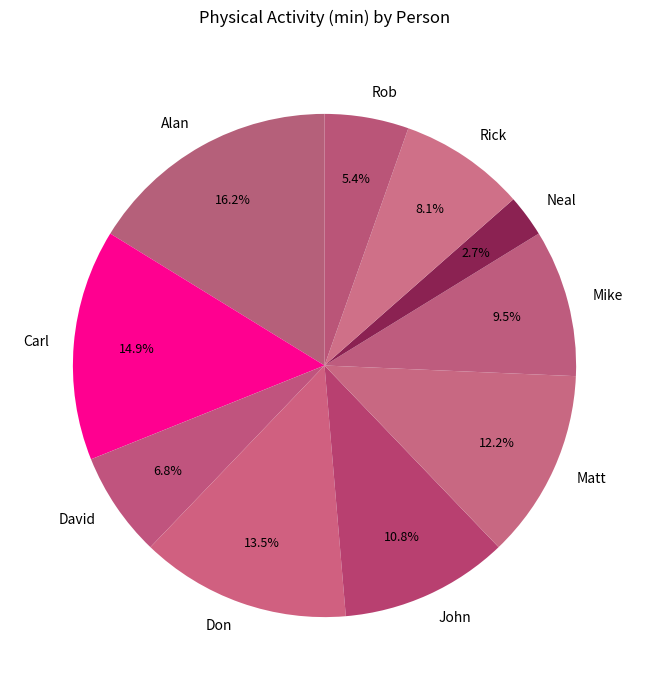

Combined, what portion of the pie is Rob and Neal?

8.1%